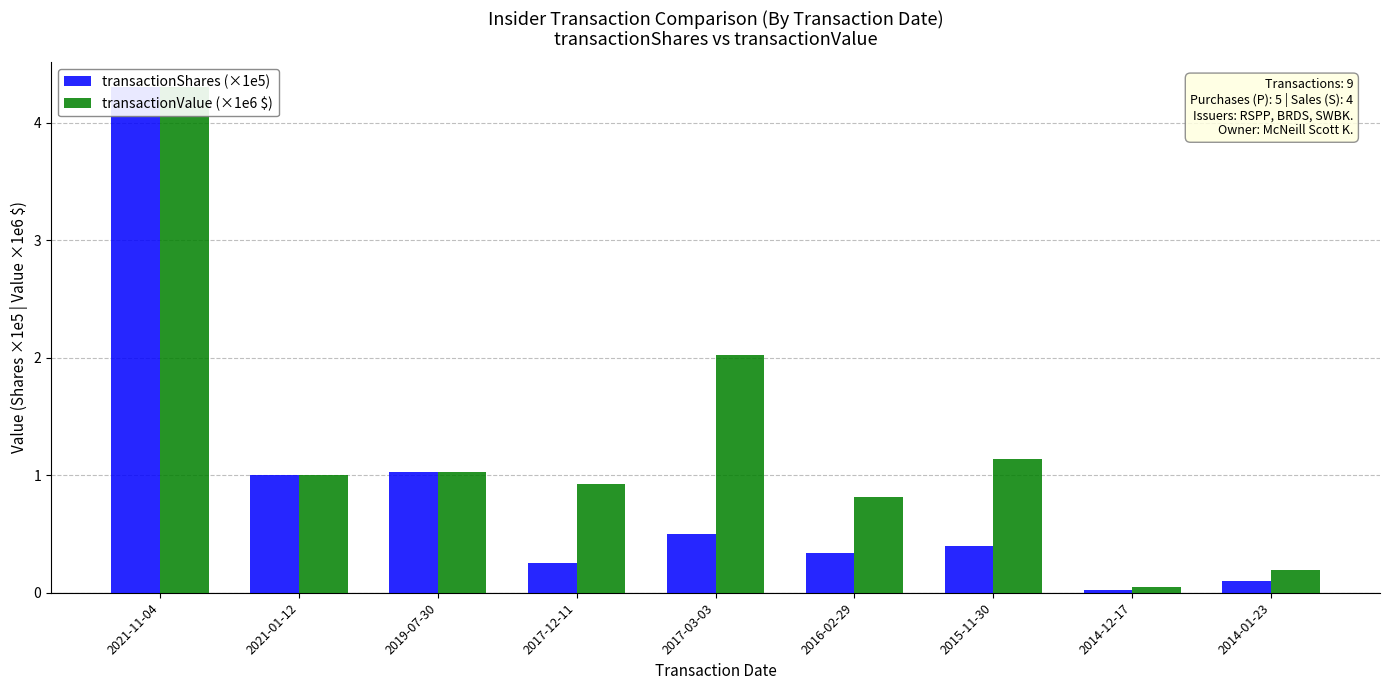

Between 2014-01-23 and 2015-11-30, which is larger?

2015-11-30